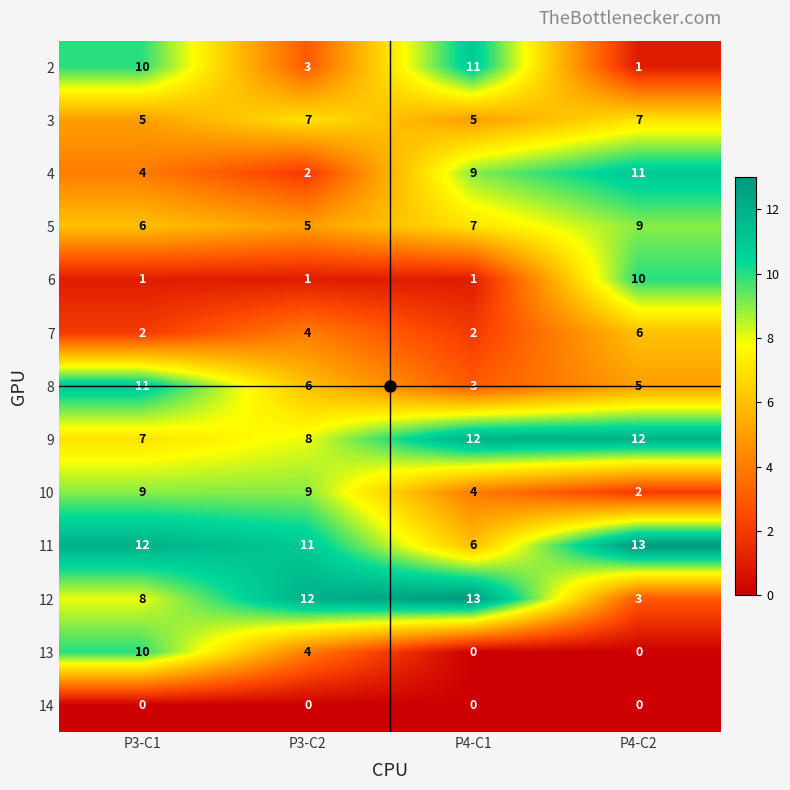

Count the 8 values in the range 5 to 11.

3